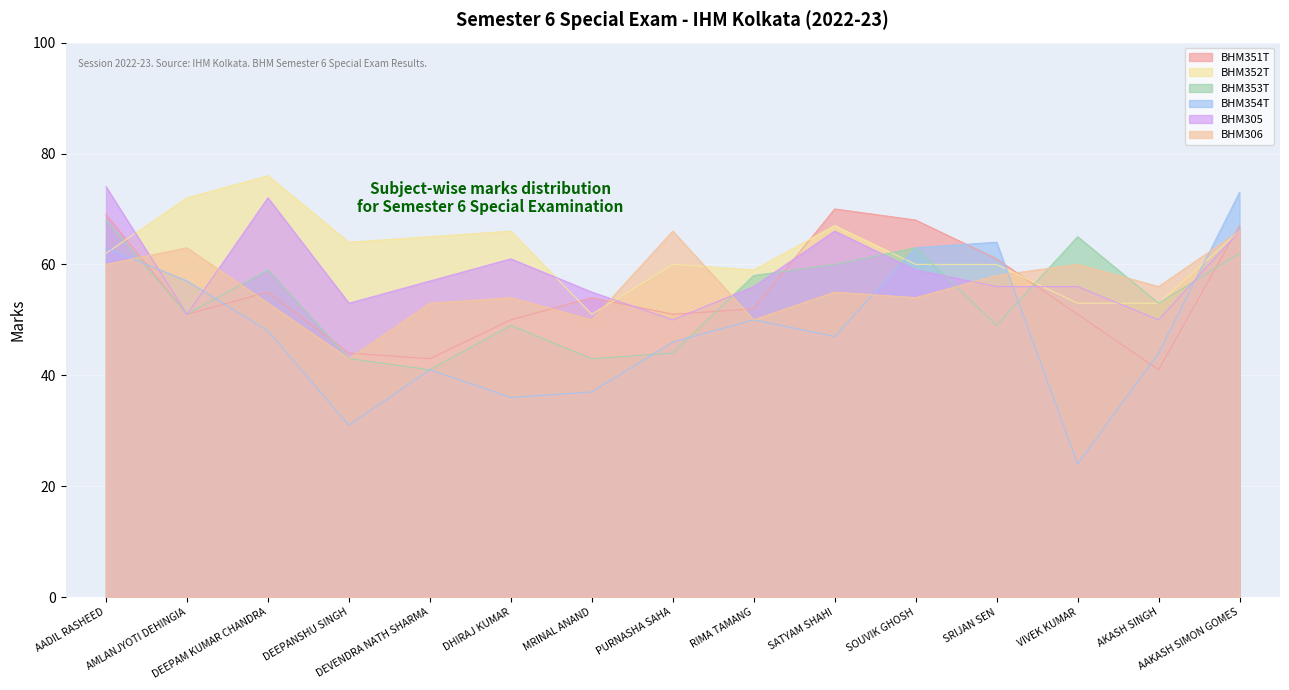

True or false: BHM354T has a value of 31 at DEEPANSHU SINGH.

True